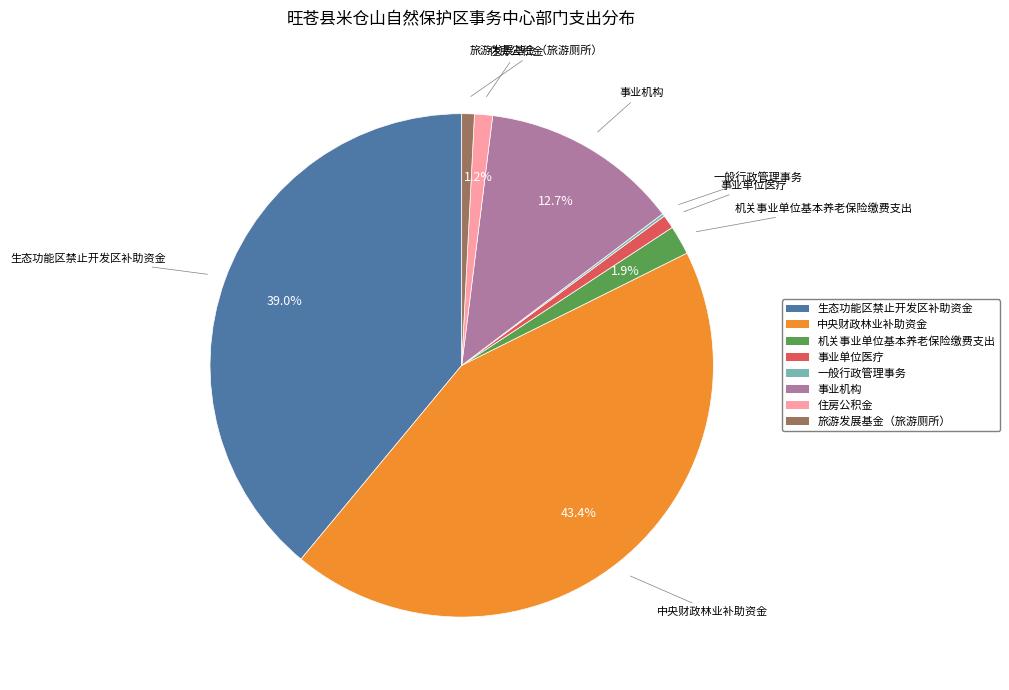

To the nearest percent, what is the difference between the largest and smallest slice percentages?

43%